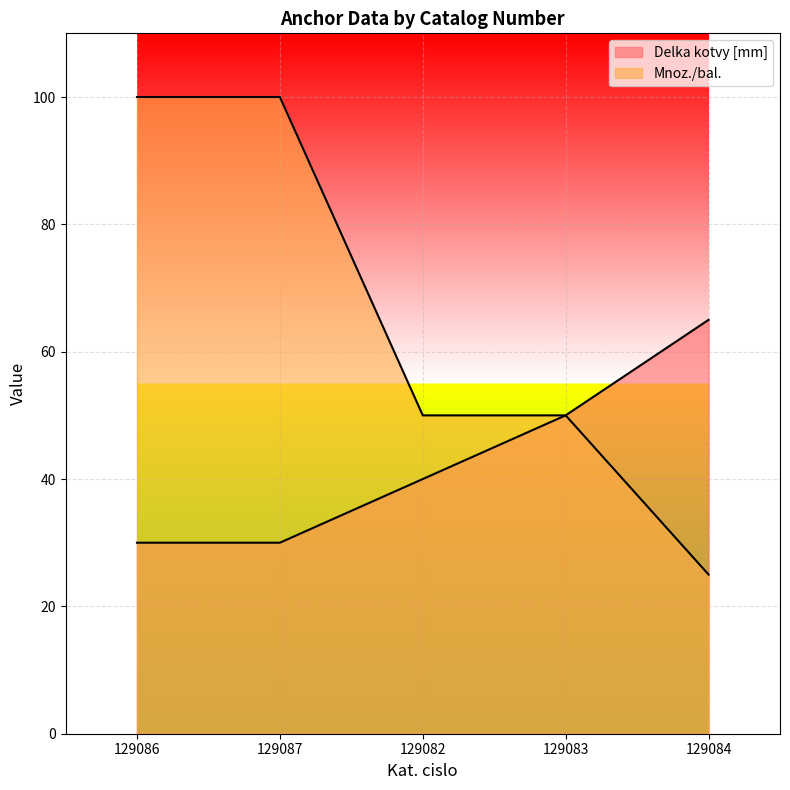

What is the total value across all series at 129082?

90